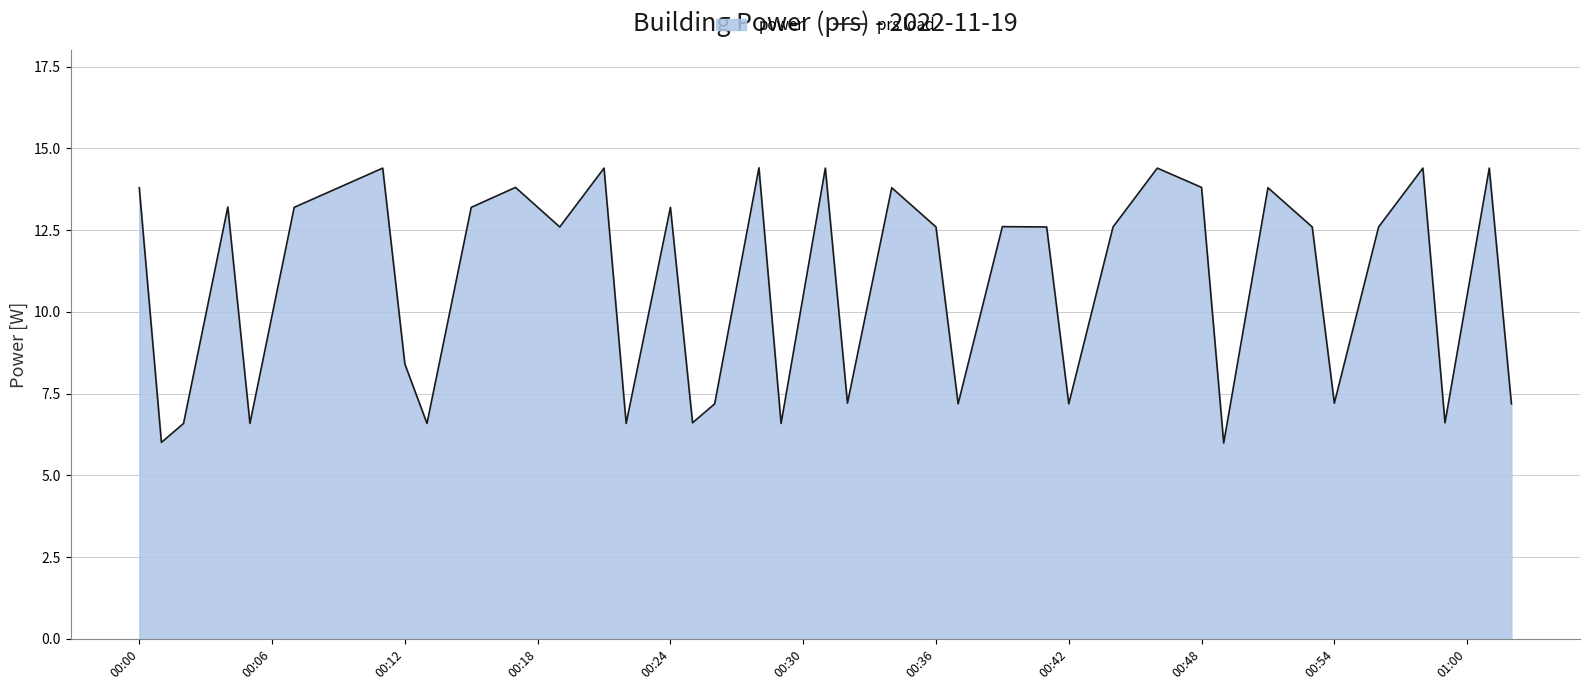

How many values are below 12?

16